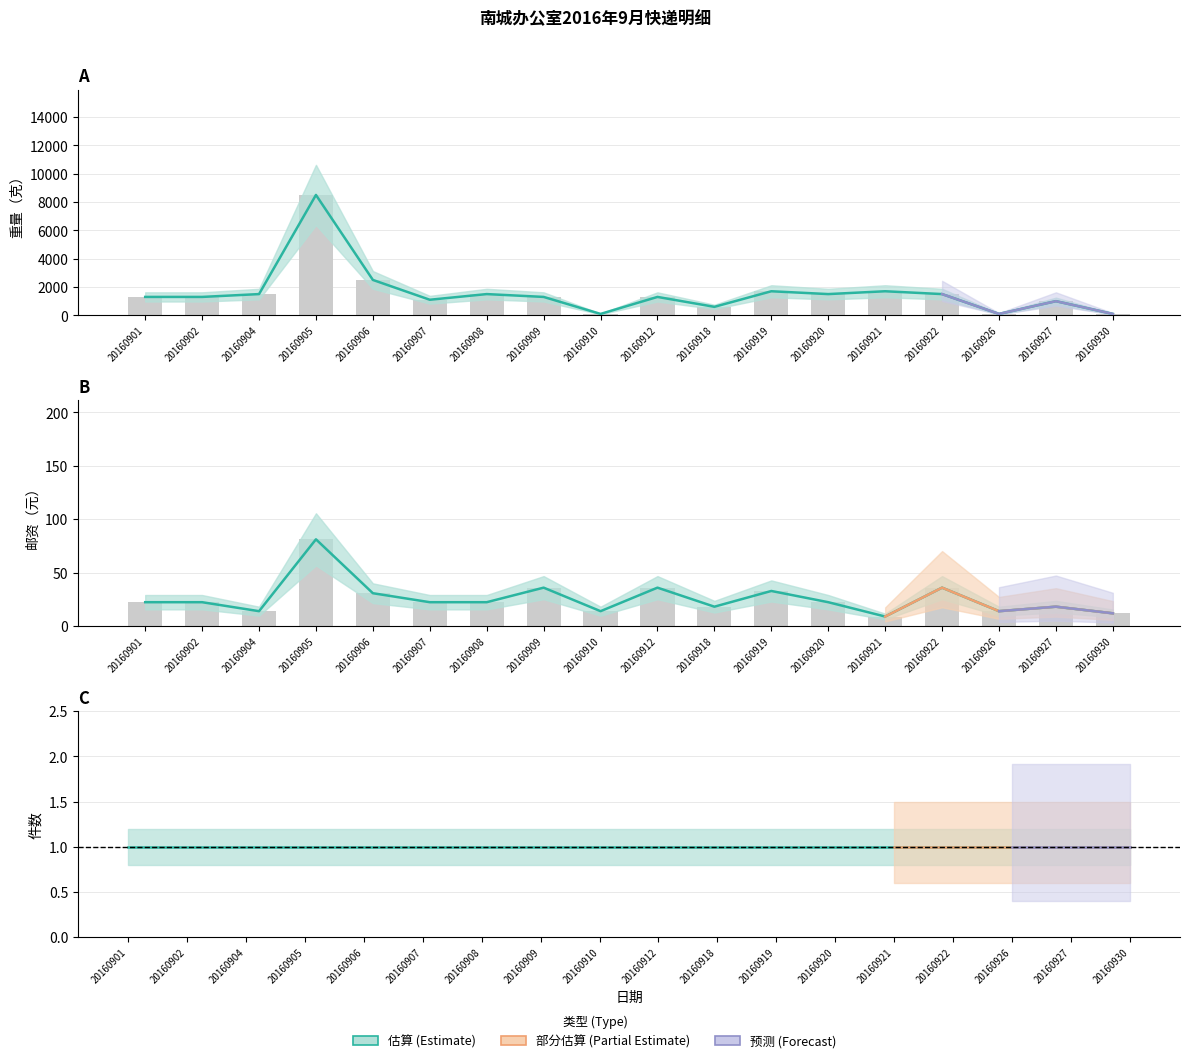

How many values in the 重量（克） series exceed 1300?

8